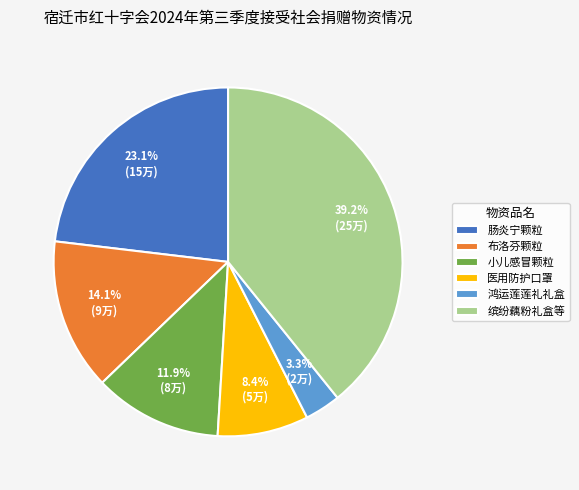

What is the total percentage of 缤纷藕粉礼盒等 and 鸿运莲莲礼礼盒?

42.5%